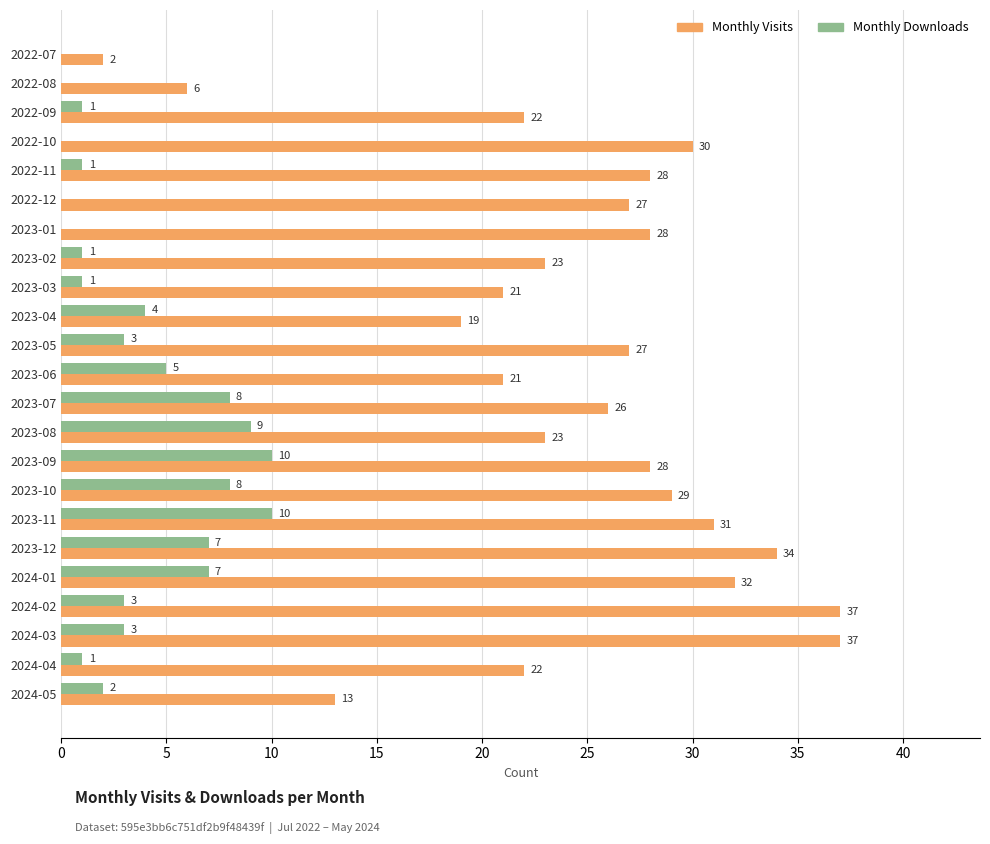

What is the sum of the Monthly Downloads values at 2022-08 and 2023-12?

7